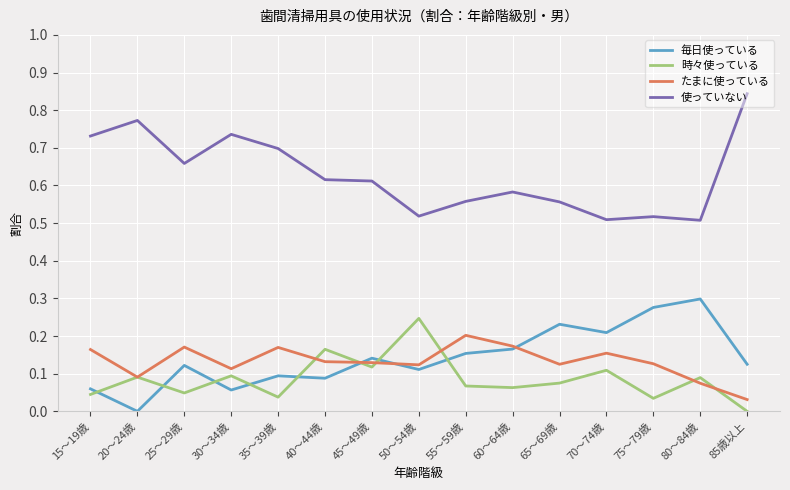

At which category does the chart reach its peak across all series?

85歳以上